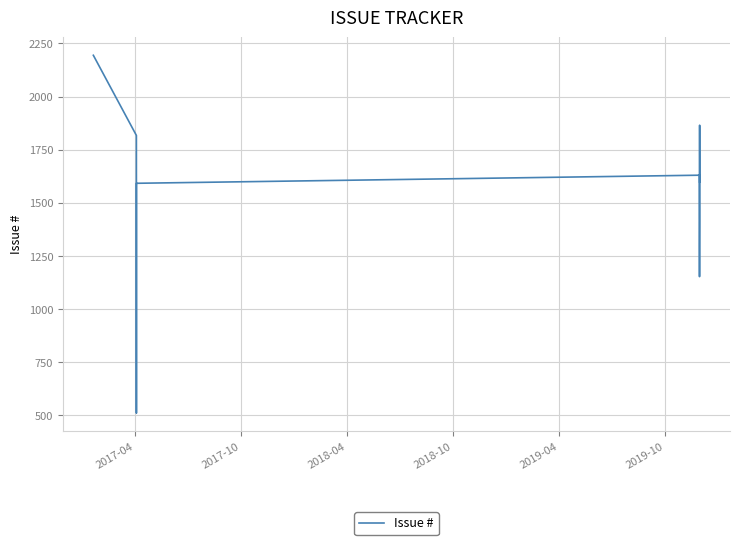

What is the difference between the maximum and minimum values?

1683